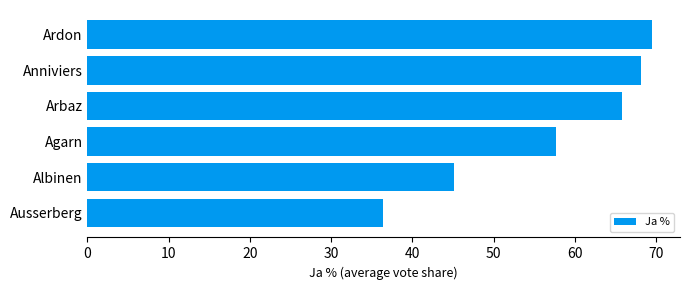

Are the bars horizontal?

Yes